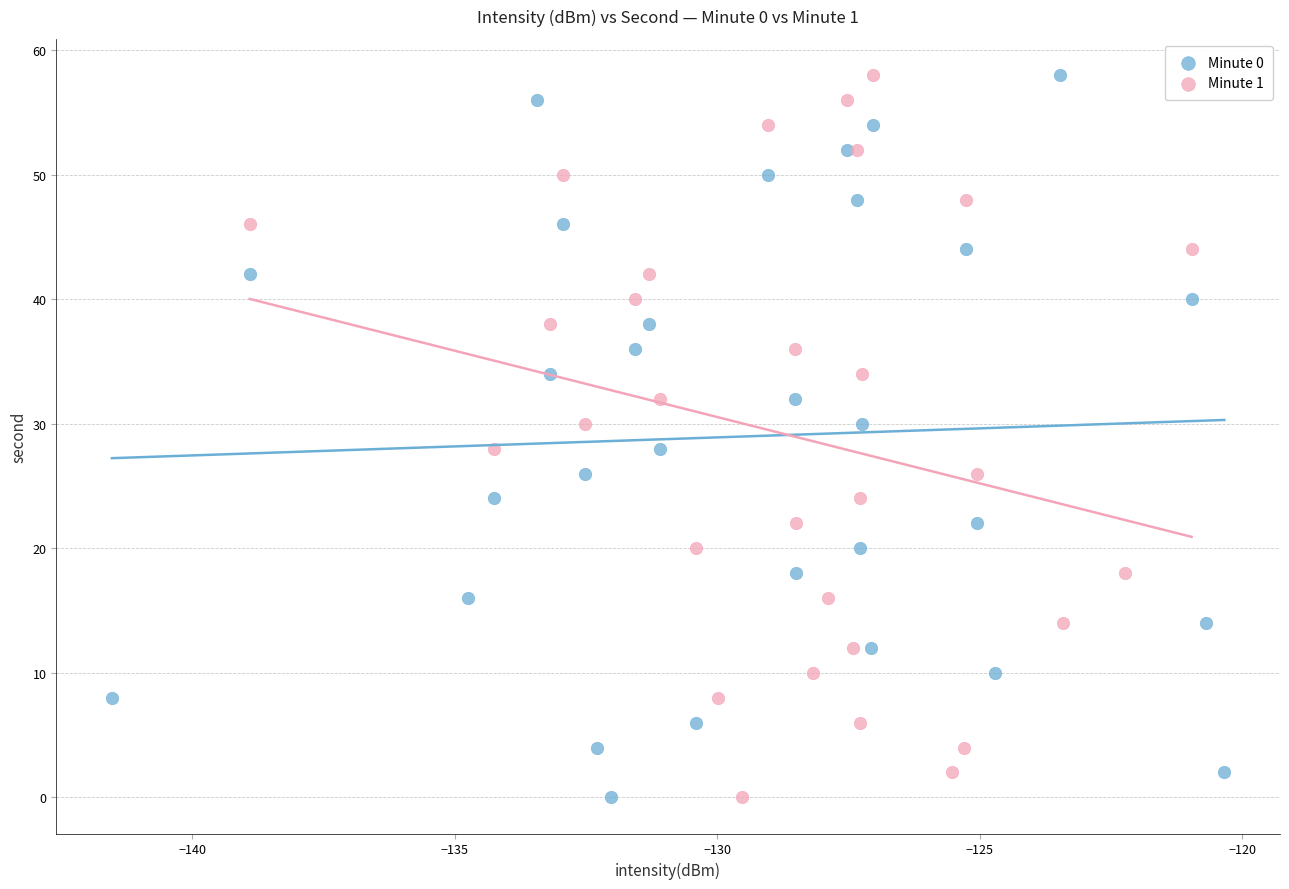

What are all the series names shown in the legend?

Minute 0, Minute 1